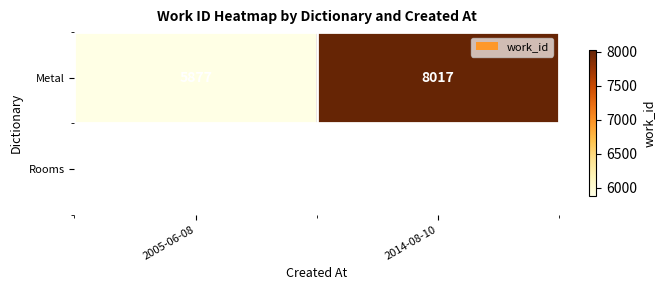

What is the difference between the values at 2014-08-10 and 2005-06-08?

2140